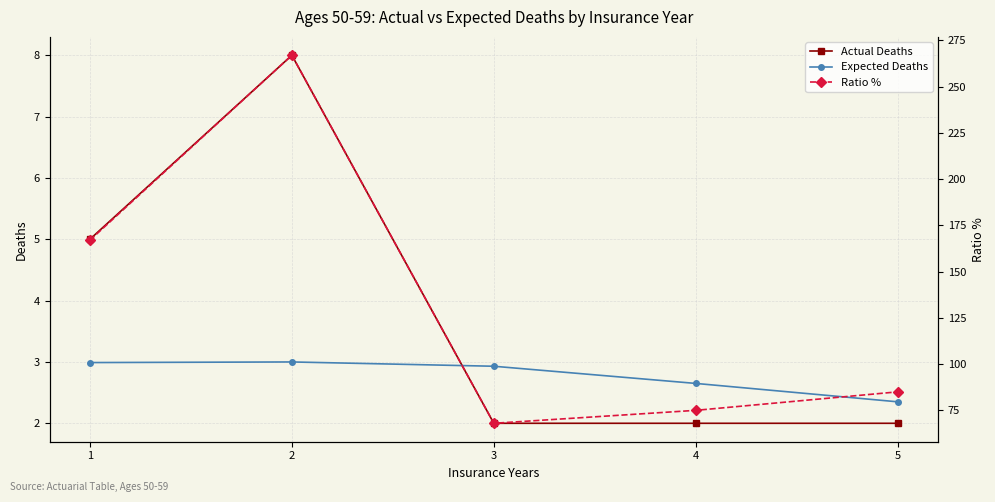

Reading right to left, what are all the values shown in this chart?

Actual Deaths: 2.0	2.0	2.0	8.0	5.0
Expected Deaths: 2.4	2.6	2.9	3.0	3.0
Ratio %: 85.0	75.0	68.0	267.0	167.0